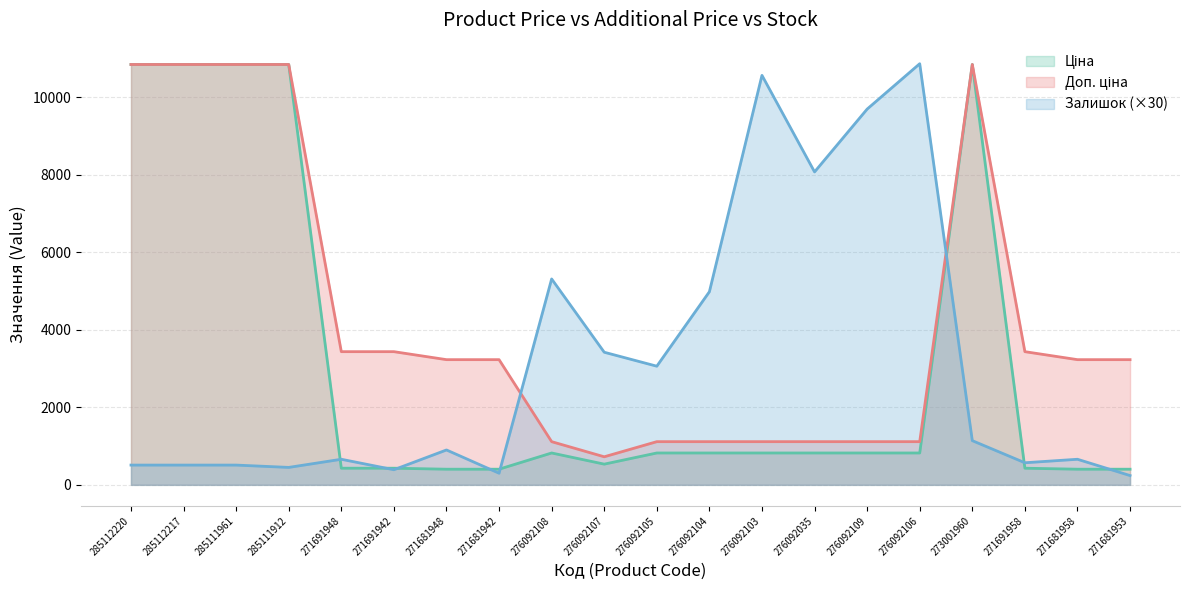

At how many categories does at least one series exceed 2241?

20